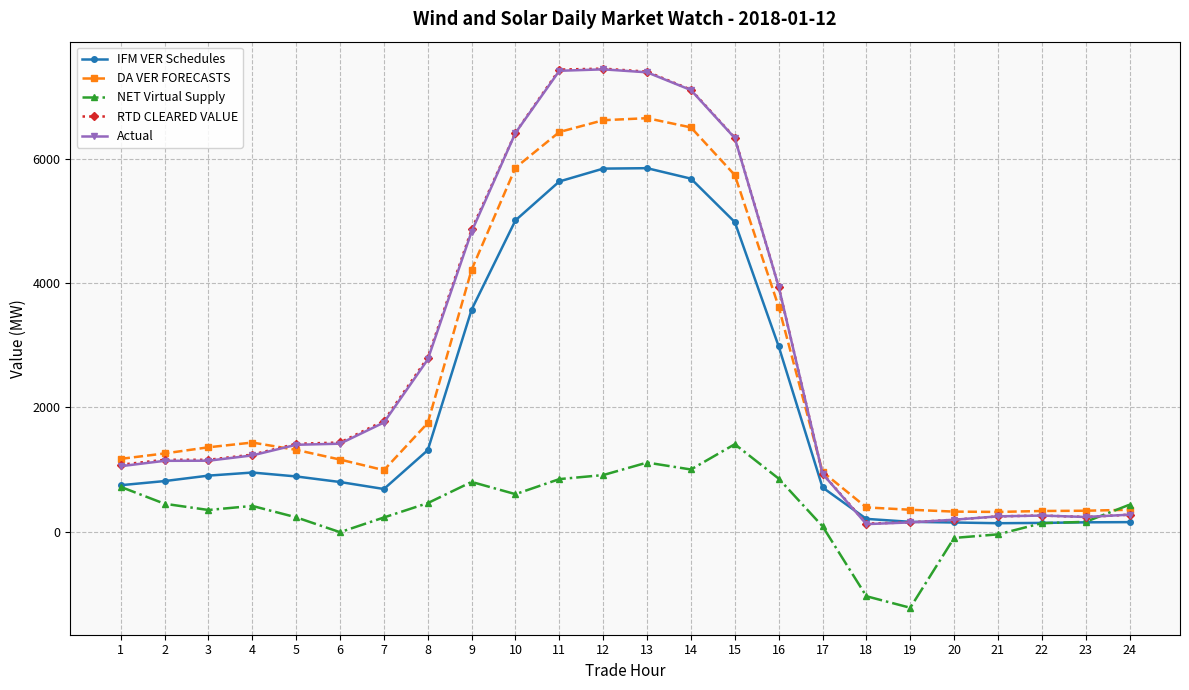

How many intersections are there between DA VER FORECASTS and NET Virtual Supply?

1